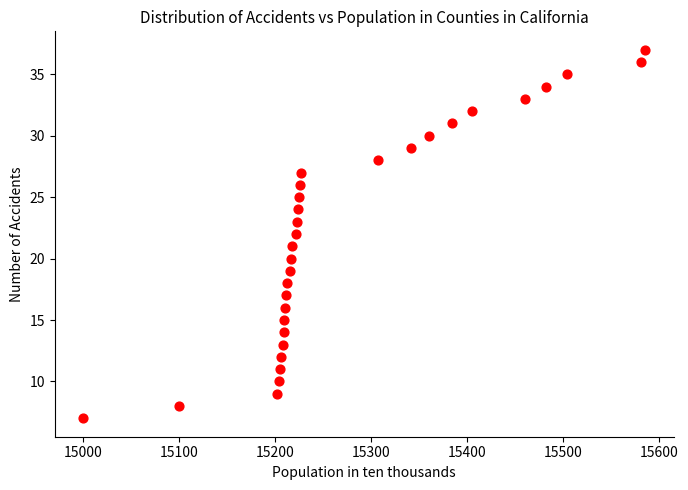

What is the range of Y values (max minus min)?

30